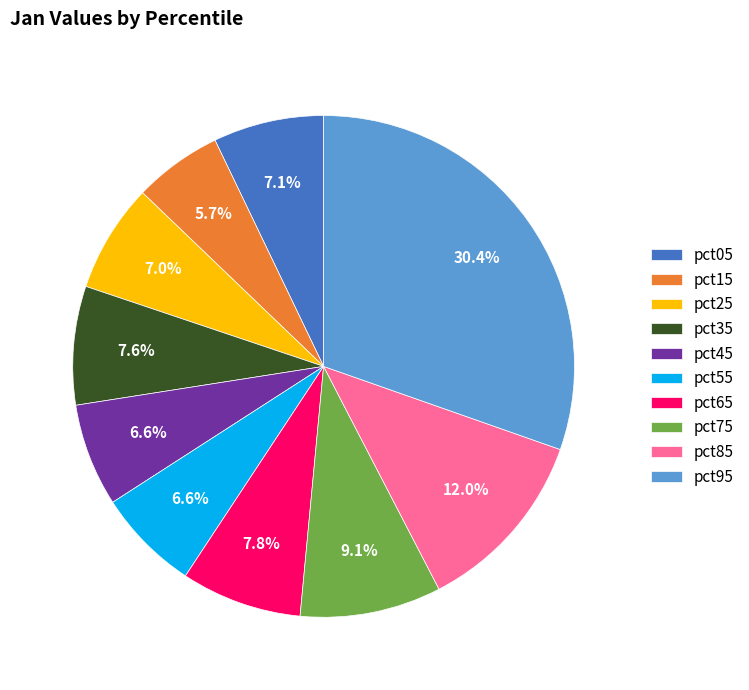

Which category has the smallest portion of the pie?

pct15